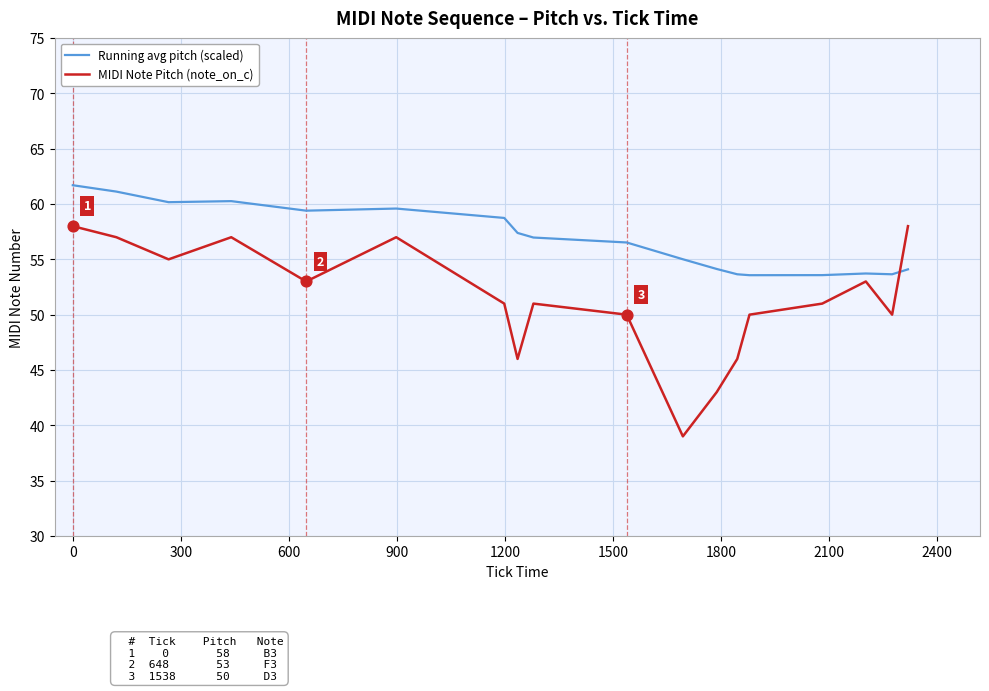

What are all the series names shown in the legend?

Running avg pitch (scaled), MIDI Note Pitch (note_on_c)